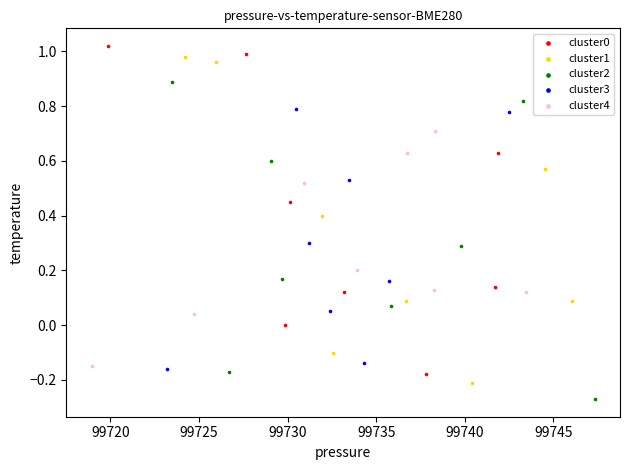

Which series contains the lowest Y value?

cluster2